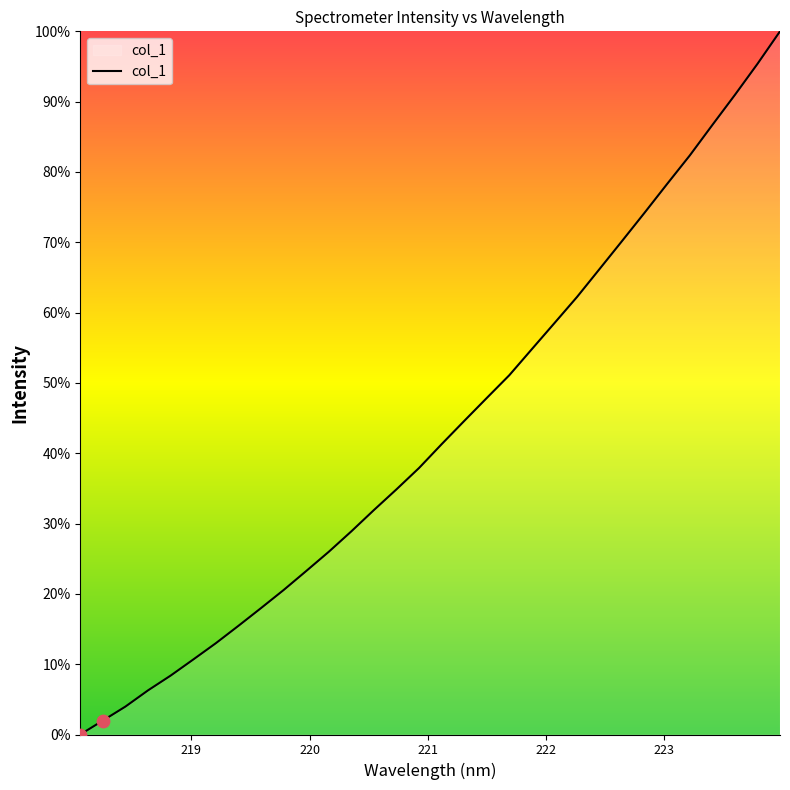

What is the difference between the maximum and minimum values?

100.0